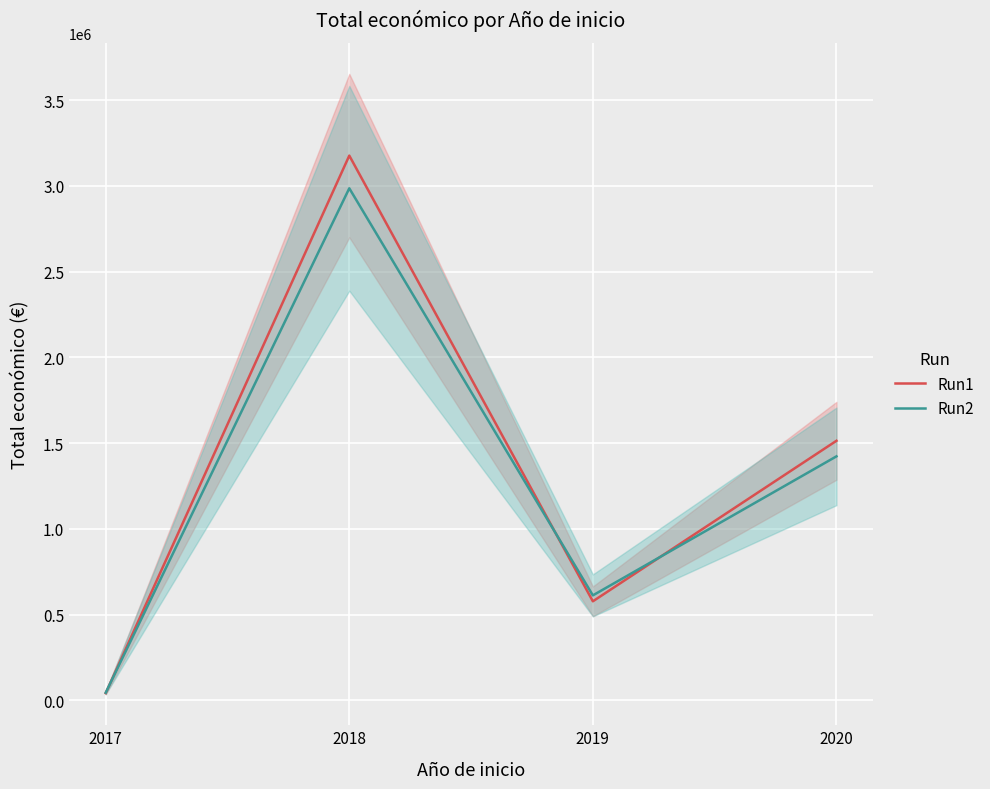

Rank the series by their maximum value, from highest to lowest.

Run1, Run2